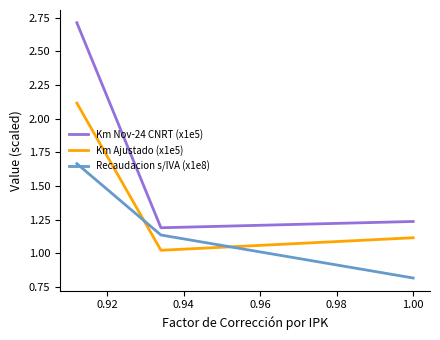

Rank the series by their average value, from lowest to highest.

Recaudacion s/IVA (x1e8), Km Ajustado (x1e5), Km Nov-24 CNRT (x1e5)